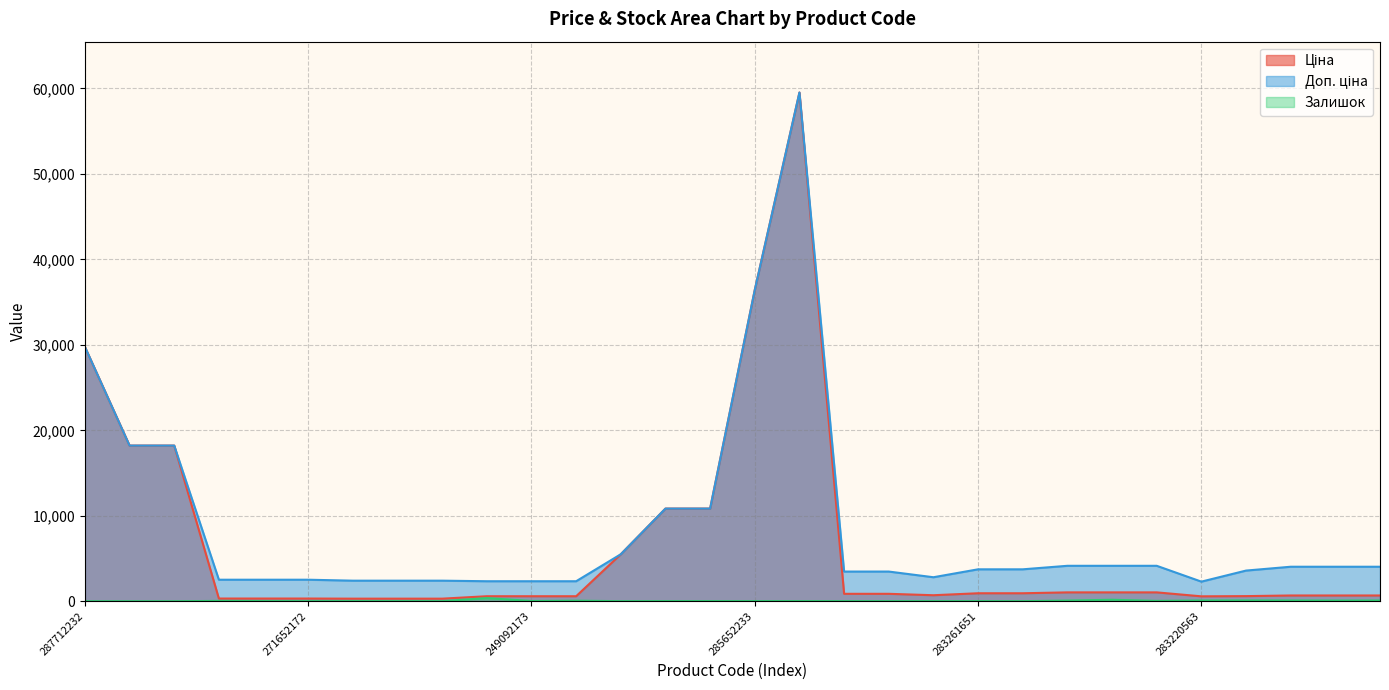

Which category has the lowest value in the Ціна series?

271642174